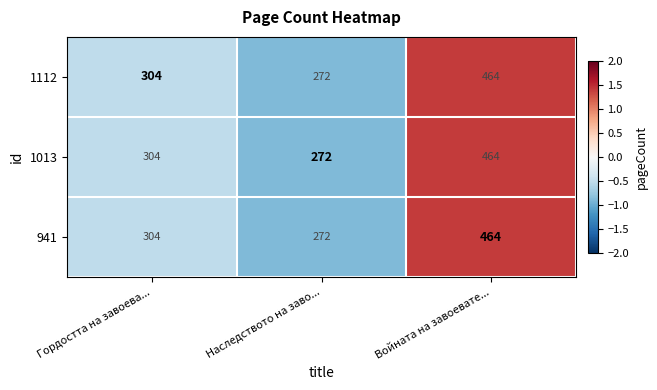

What is the difference between the second highest and minimum values in the 1013 series?

32